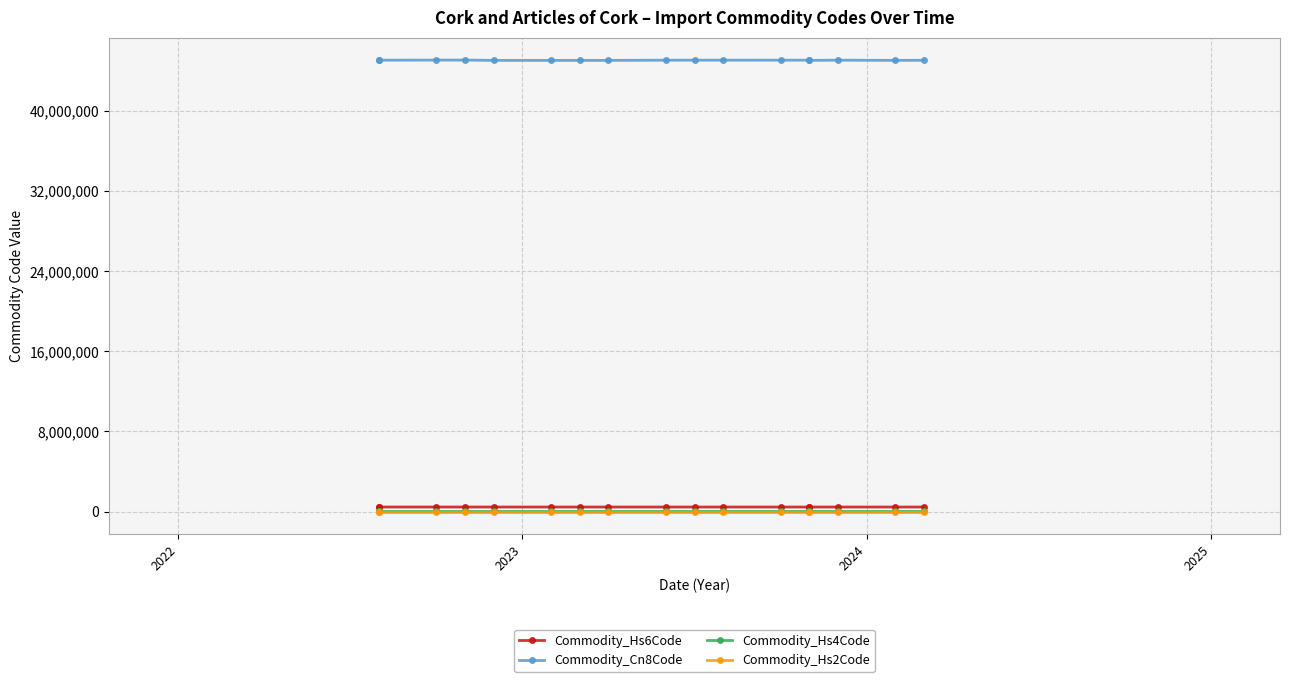

Does the chart have visible grid lines?

Yes